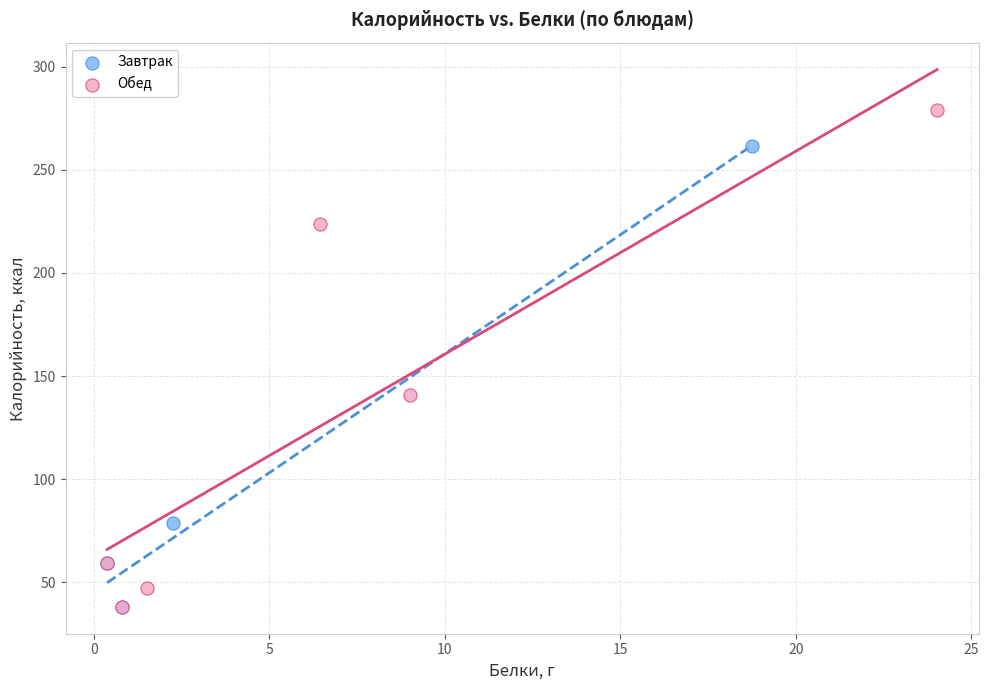

Which series reaches the maximum Y coordinate?

Обед